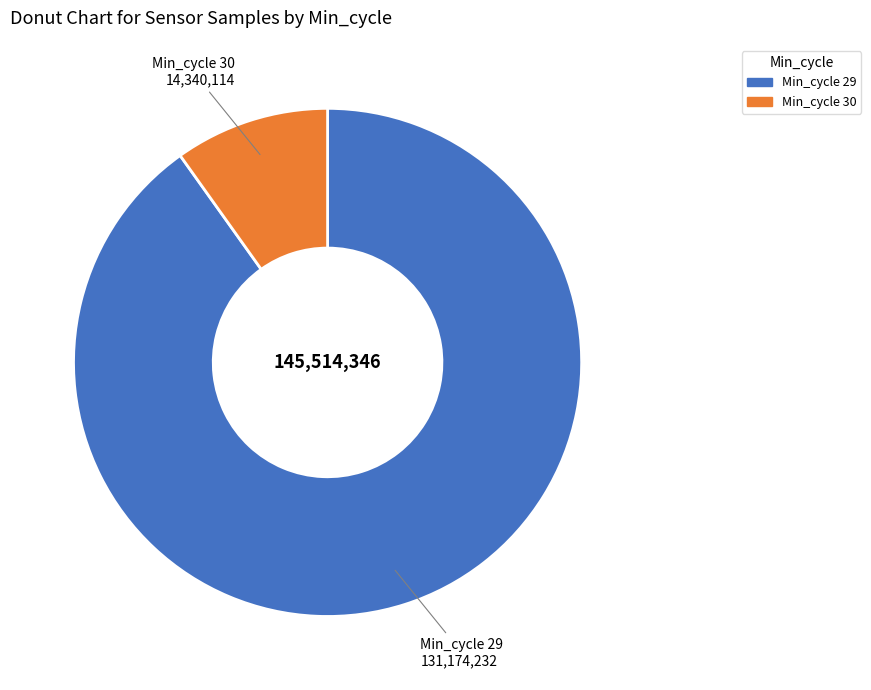

What is the ratio of the value at Min_cycle 29 to the value at Min_cycle 30?

9.1